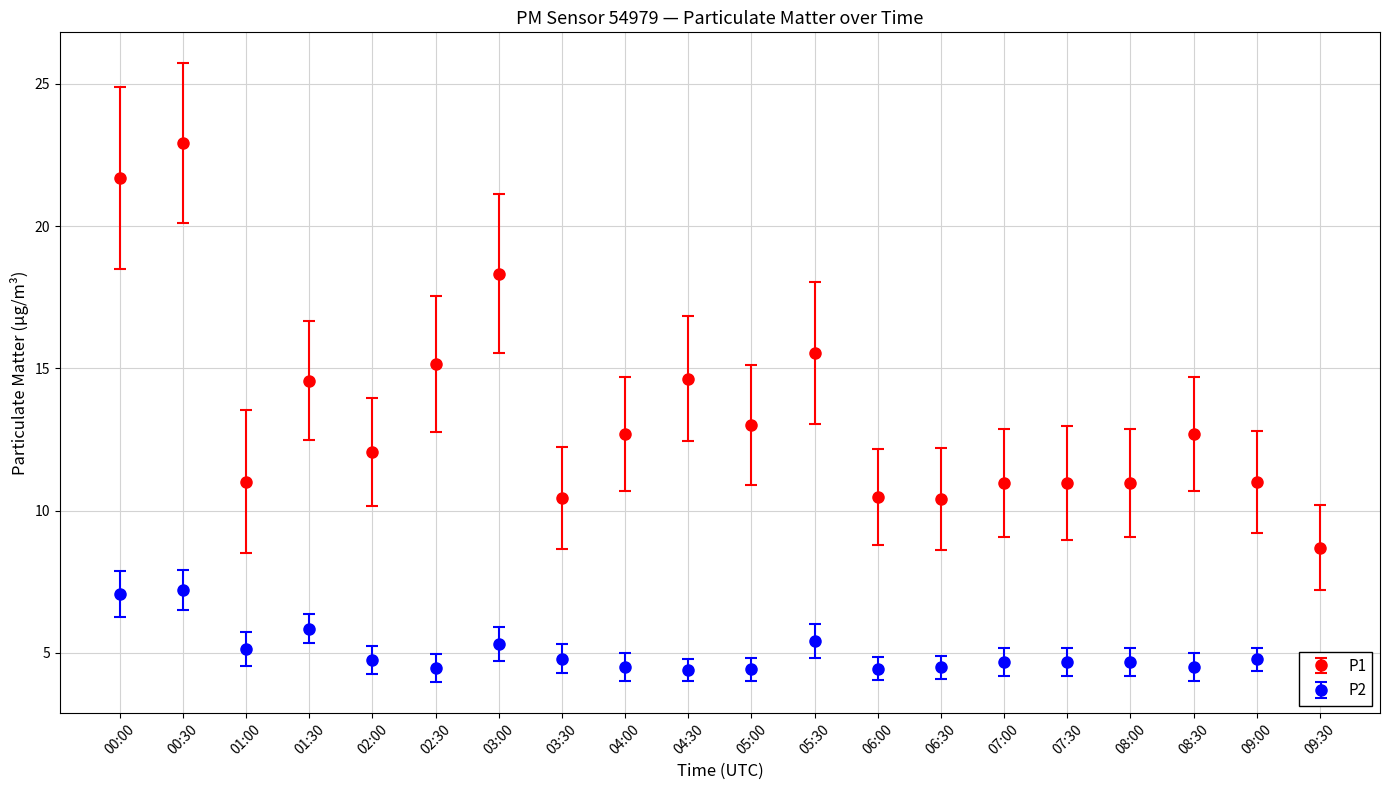

Rank the series at 00:30 from lowest to highest value.

P2, P1